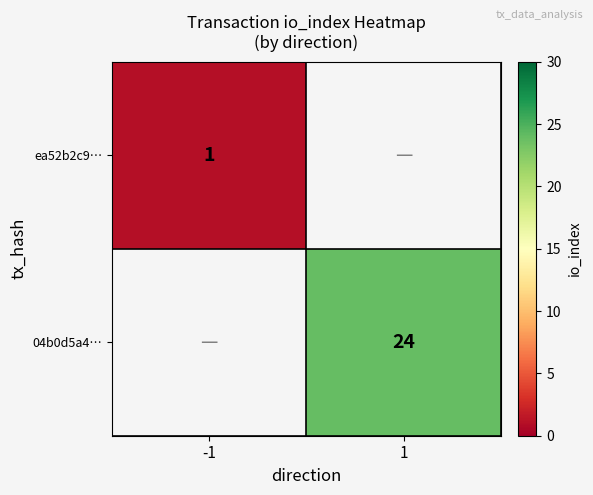

The value of ea52b2c9… at -1 is 0. True or false?

False